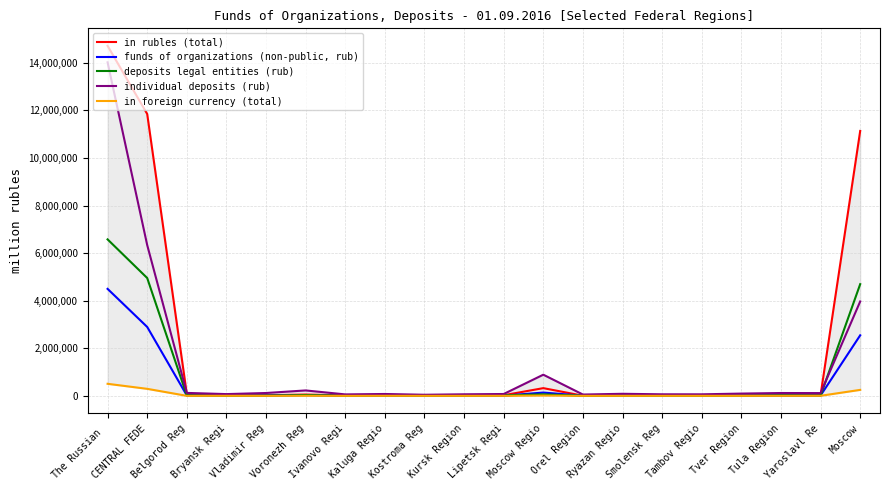

True or false: individual deposits (rub) and in foreign currency (total) intersect in this chart.

False